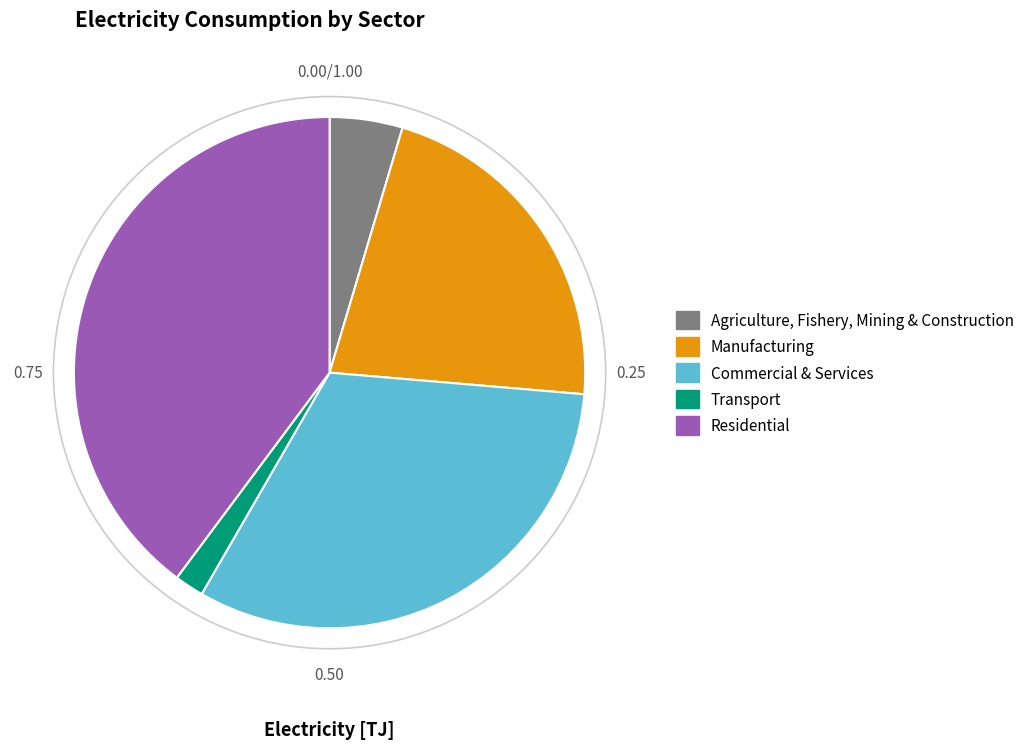

Rank the categories by value from lowest to highest.

Transport, Agriculture, Fishery, Mining & Construction, Manufacturing, Commercial & Services, Residential